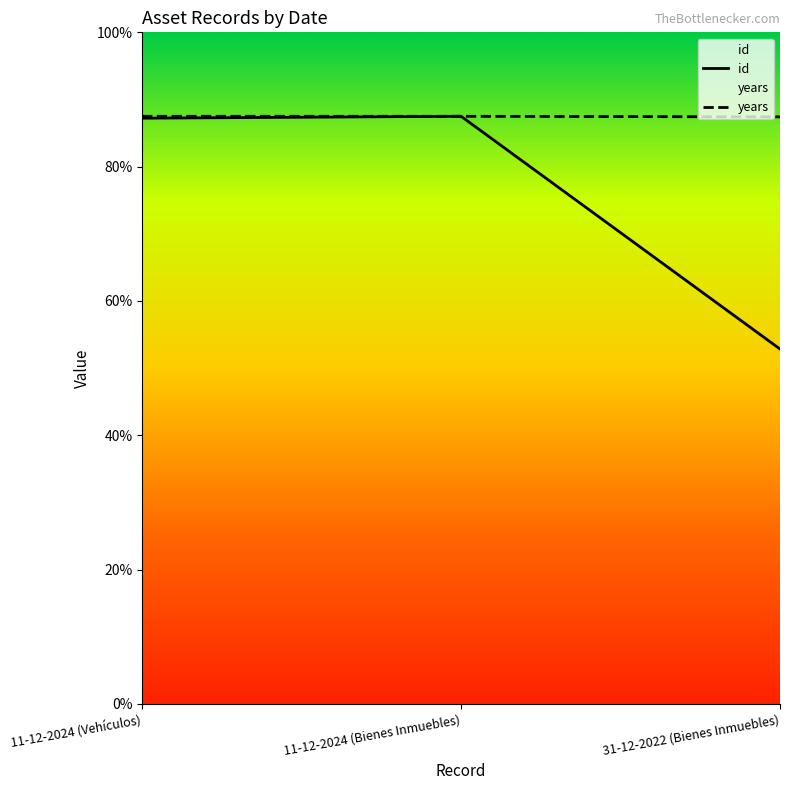

At which label does years reach its peak?

11-12-2024 (Vehículos)